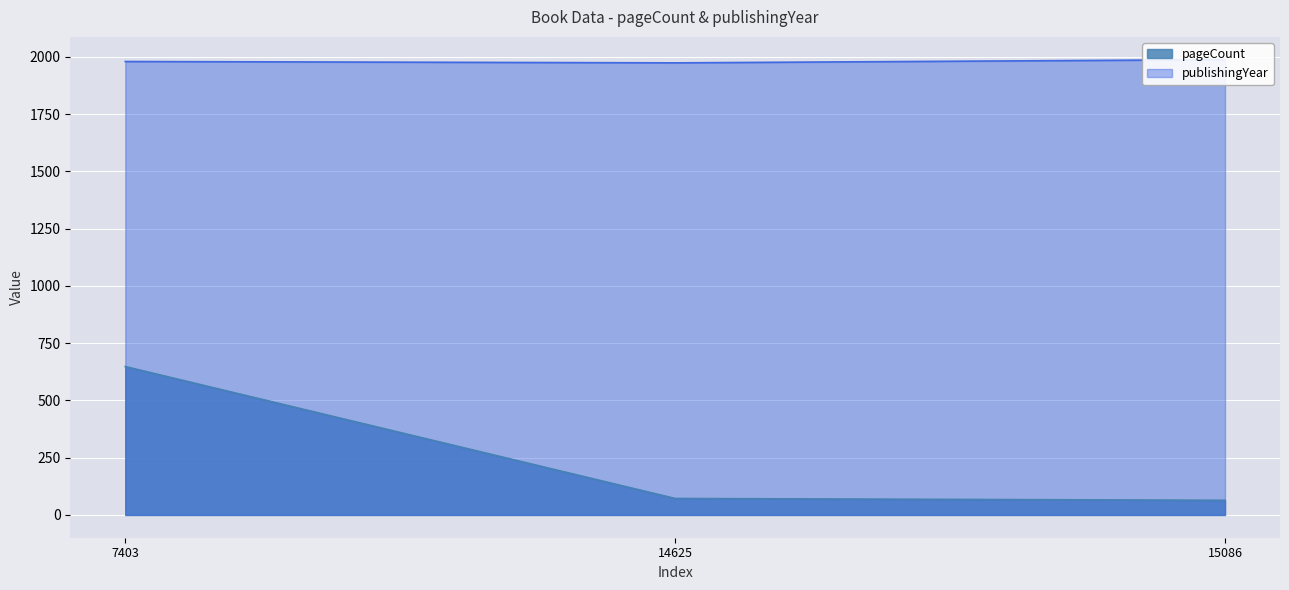

True or false: publishingYear has a value of 1216 at 7403.

False